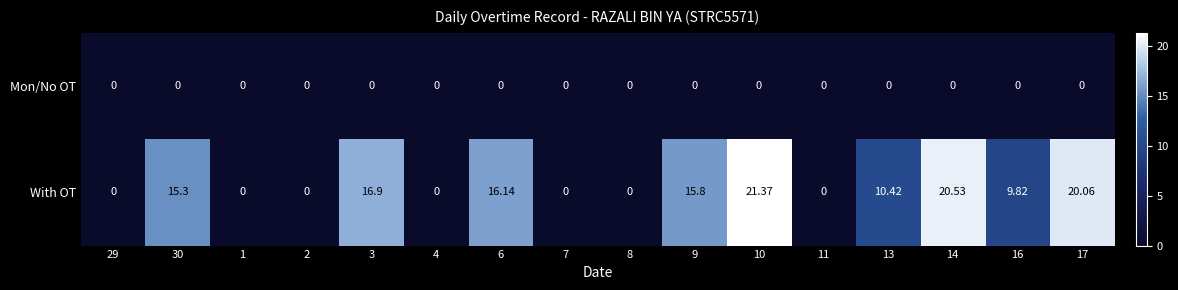

Which series has the largest total across all categories?

With OT